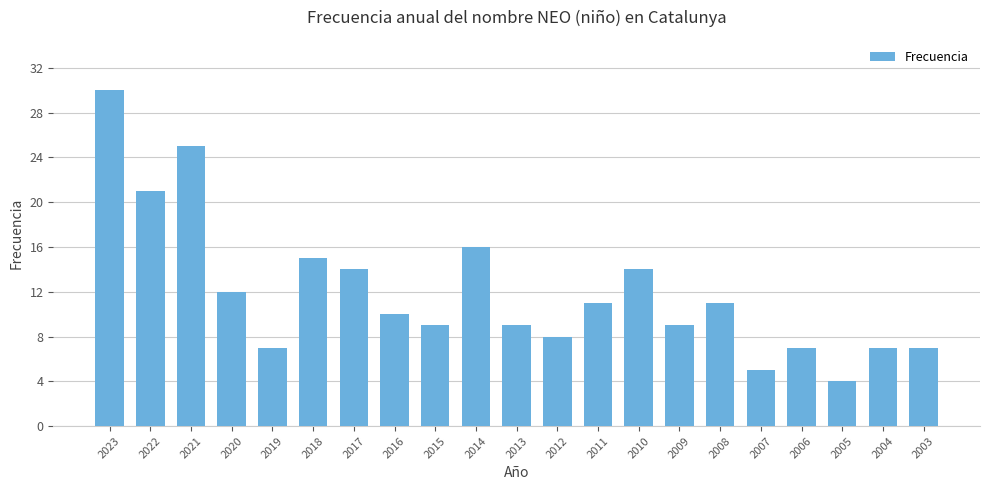

How many values are below 10?

10